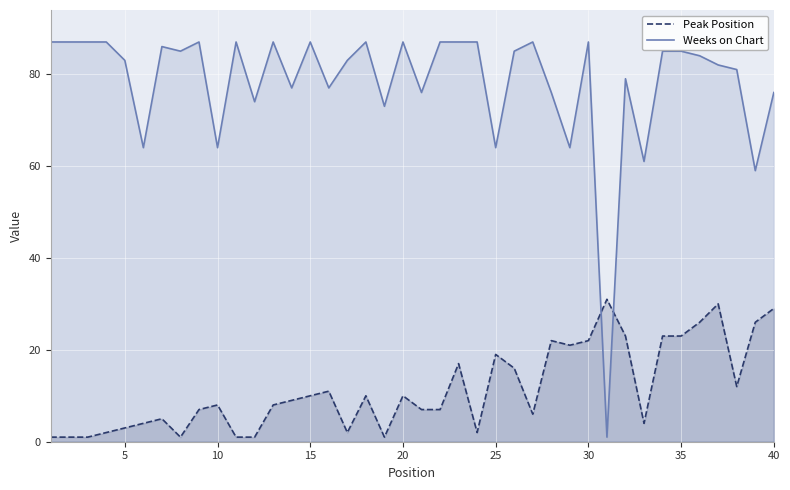

How many intersections are there between Weeks on Chart and Peak Position?

2